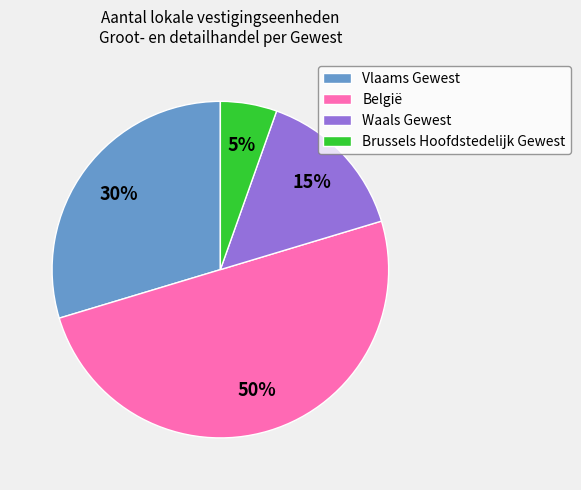

To the nearest percent, what portion does België represent?

50%